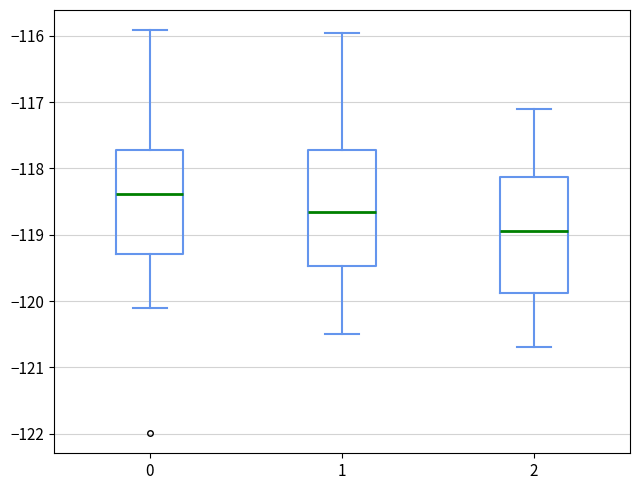

Which box's median line is the highest?

0